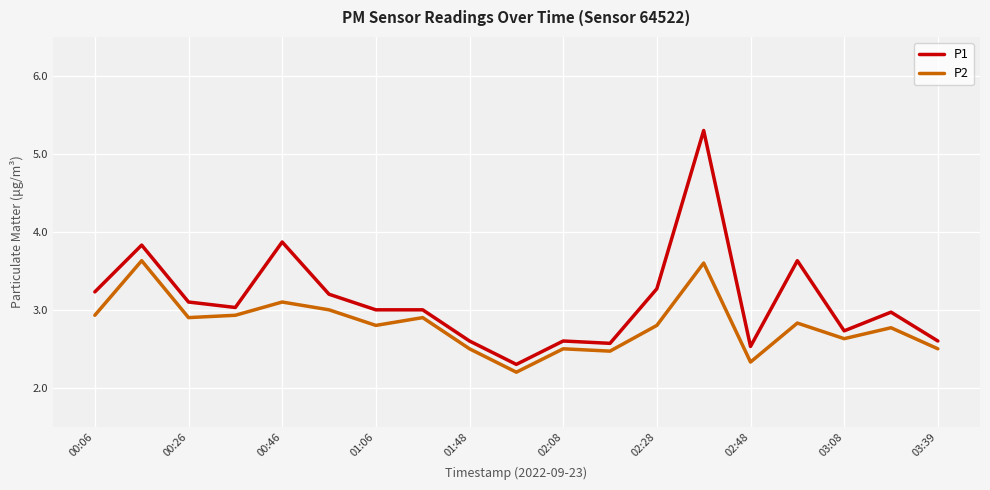

True or false: P1 and P2 intersect in this chart.

False